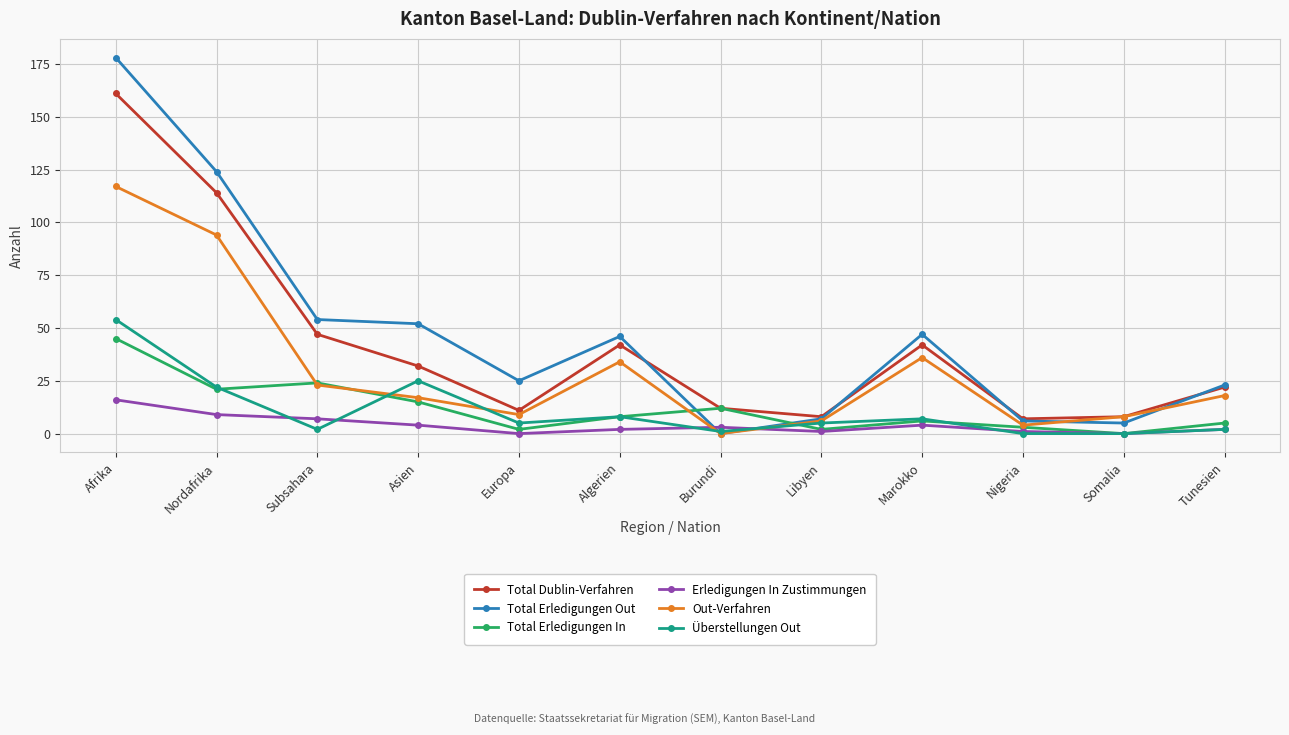

What is the difference between the second highest and second lowest values in the Total Dublin-Verfahren series?

106